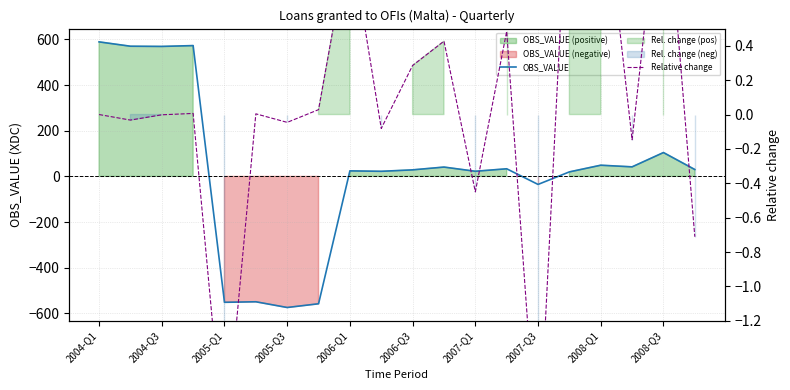

At how many categories does at least one series exceed -196?

20